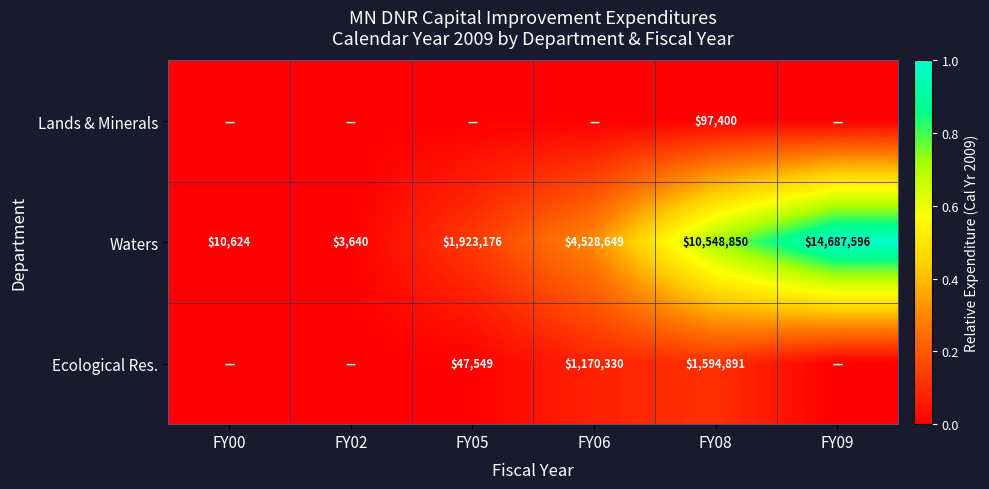

At which category does the chart reach its peak across all series?

FY09